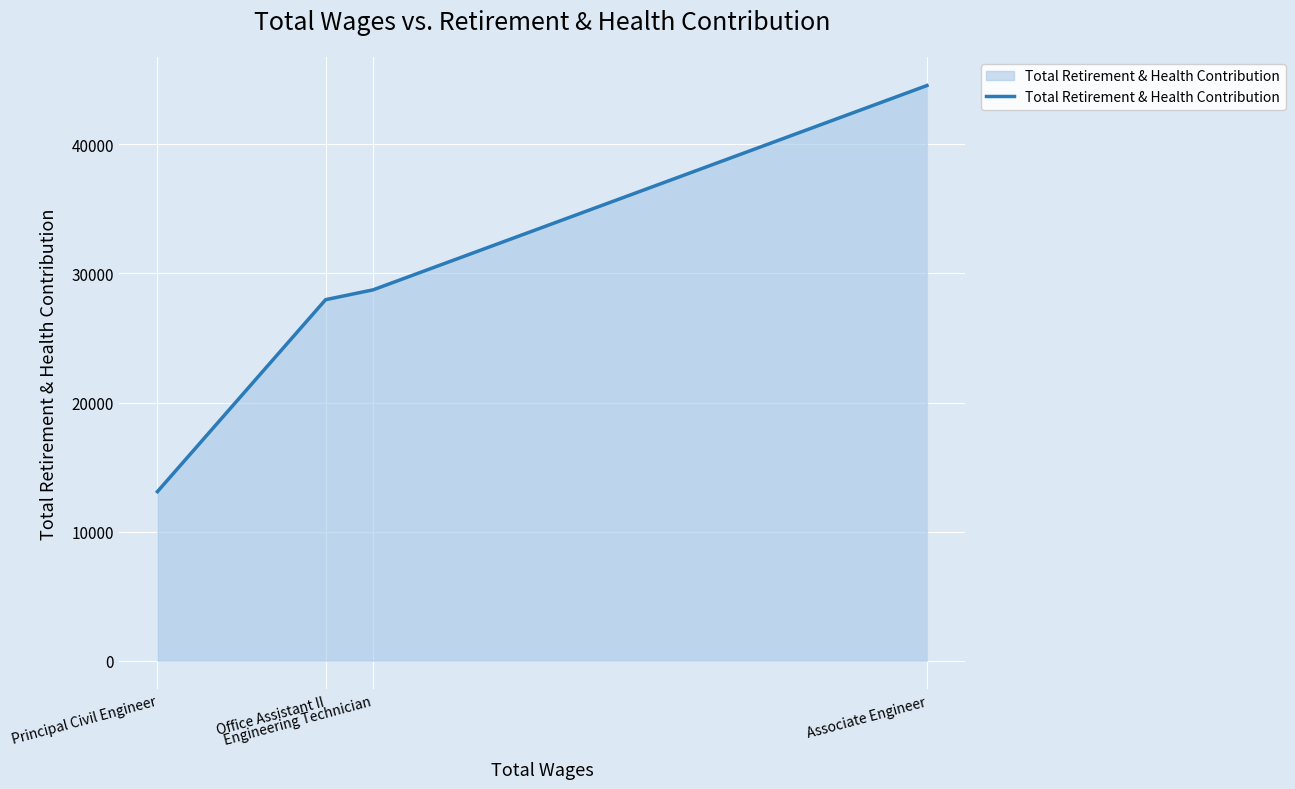

What position from the right is Principal Civil Engineer?

4